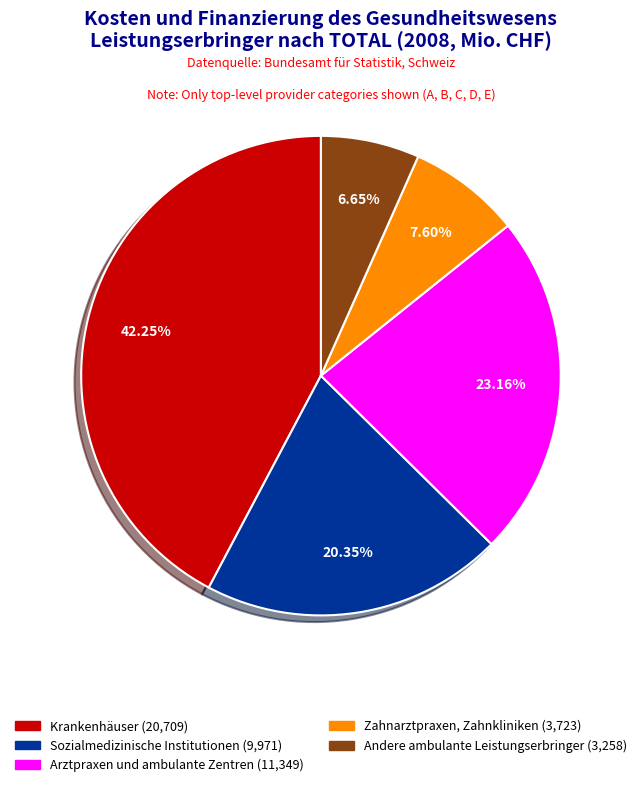

What is the total percentage of Andere ambulante Leistungserbringer and Zahnarztpraxen, Zahnkliniken?

14.2%